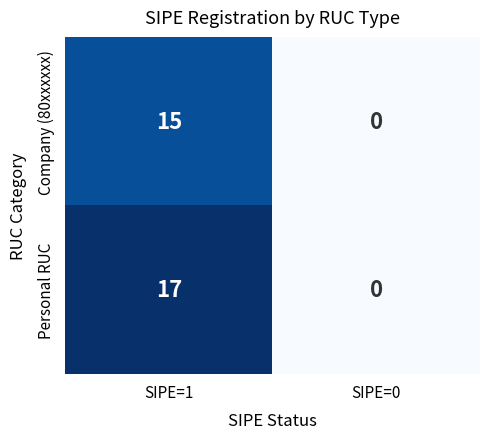

Reading left to right, transcribe all the data shown in this chart.

Company (80xxxxxx): SIPE=1=15	SIPE=0=0
Personal RUC: SIPE=1=17	SIPE=0=0